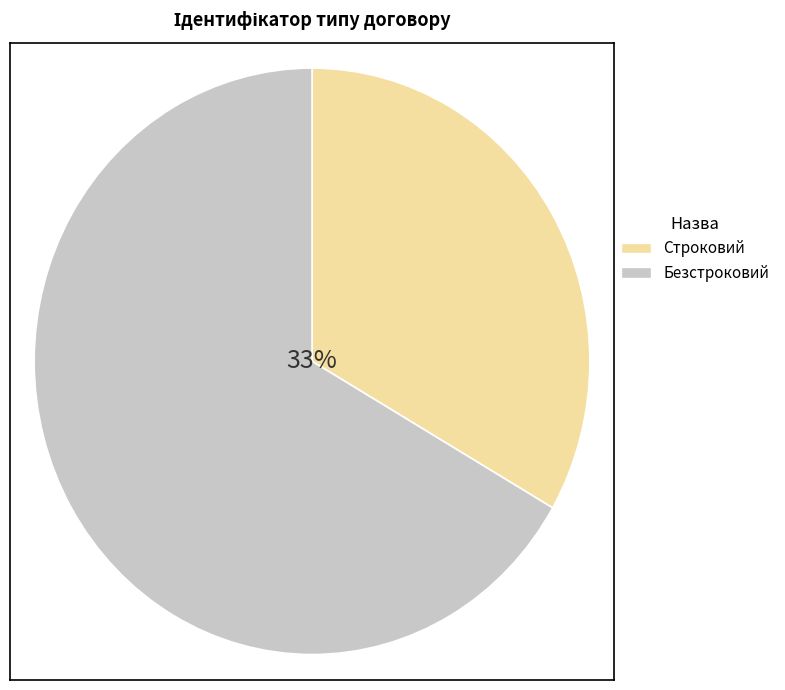

To the nearest percent, what portion does Строковий represent?

33%